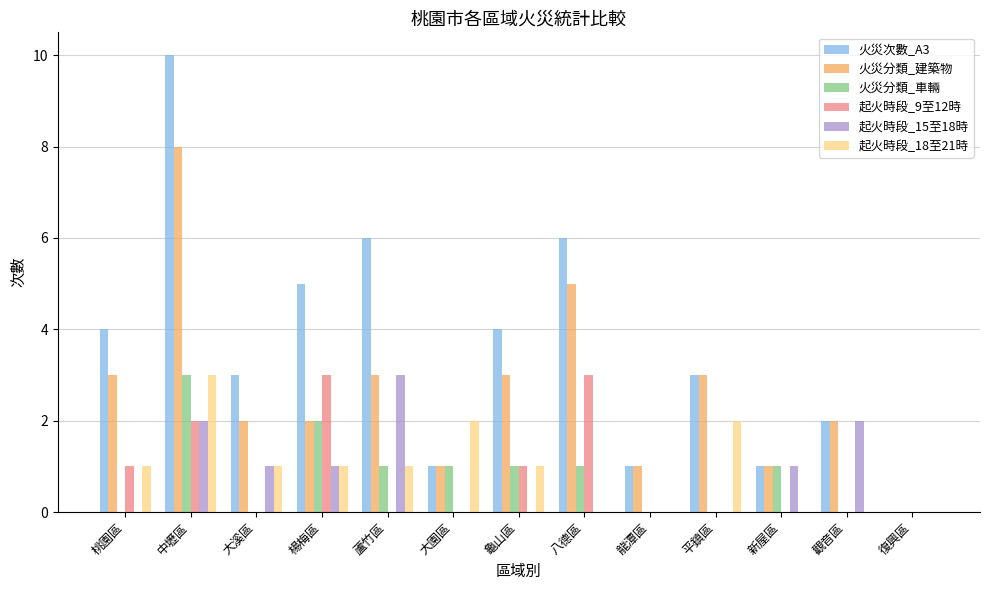

Which series has the largest total across all categories?

火災次數_A3